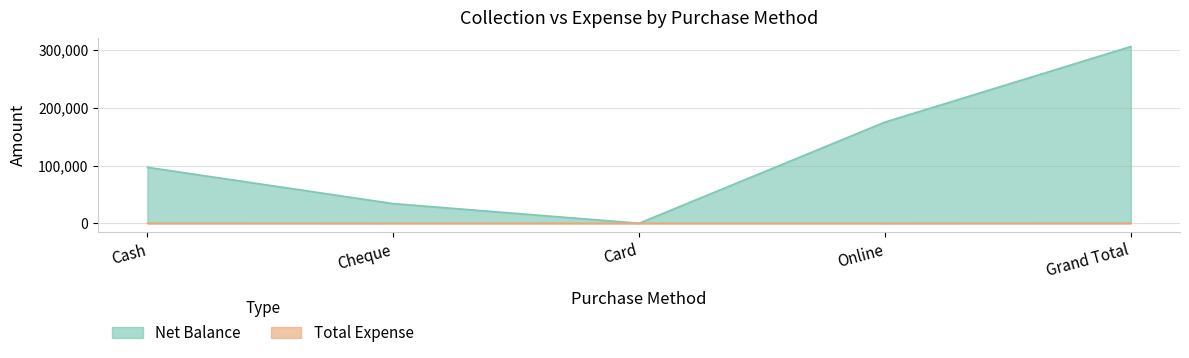

What is the sum of all Total Expense values?

146